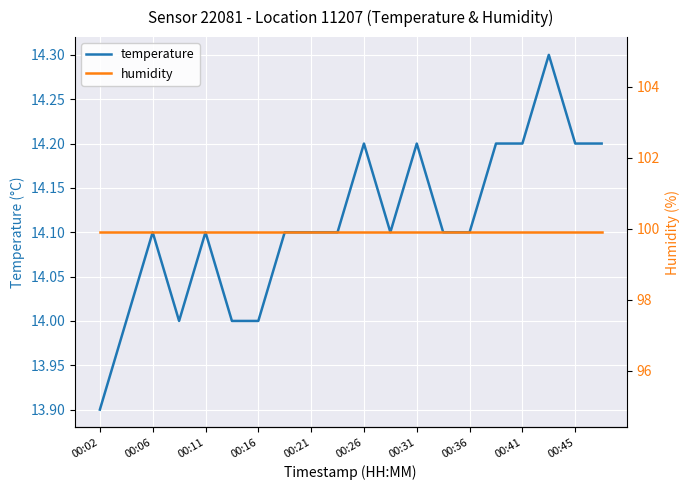

The value of temperature at 00:36 is 14.1. True or false?

True